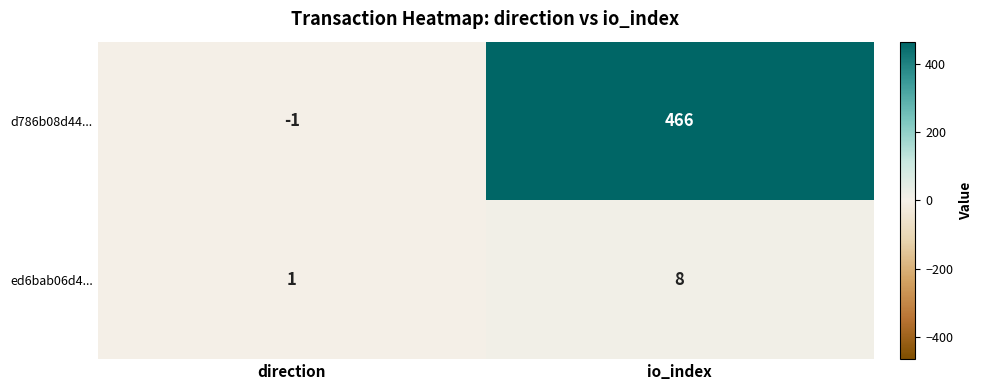

At which category is the sum across all series the highest?

io_index